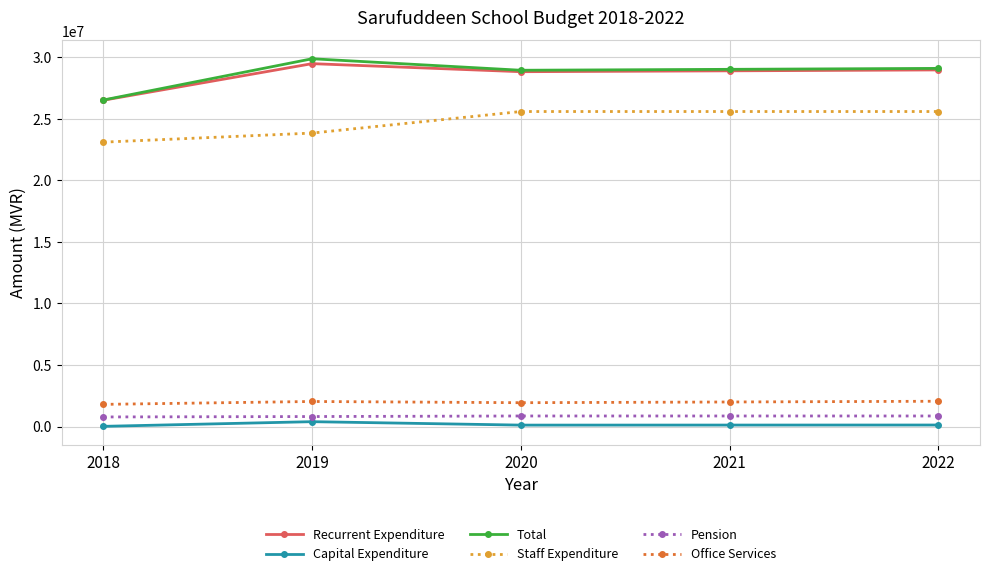

What is the spread (max minus min) of values at 2022?

28963656